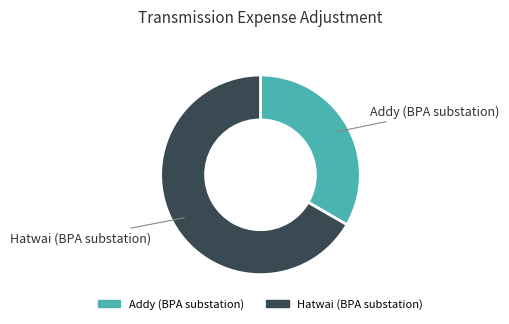

Is it true that Addy (BPA substation) is 20% of the pie?

False